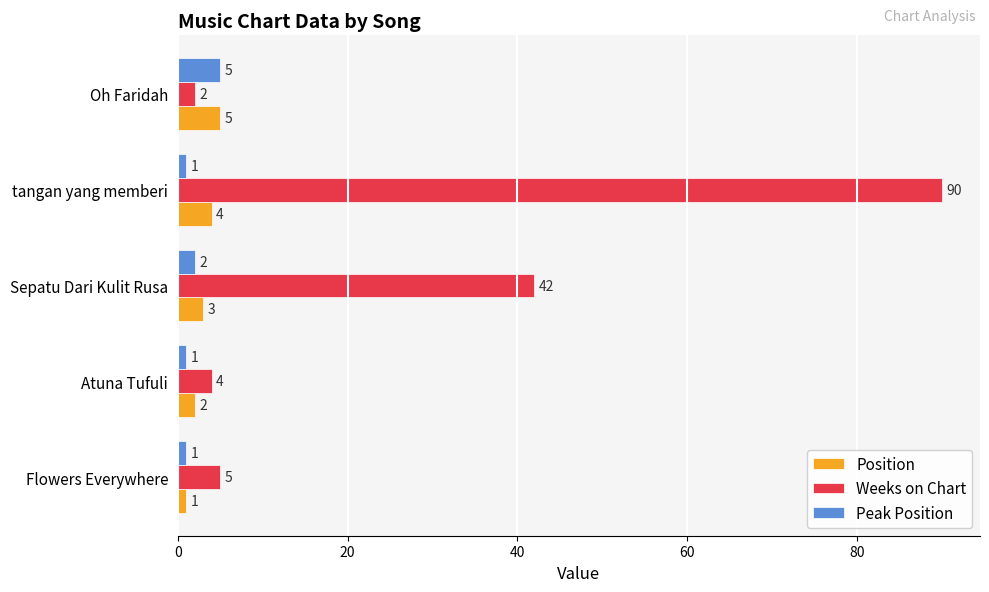

What is the difference between the maximum and second lowest values in the Position series?

3